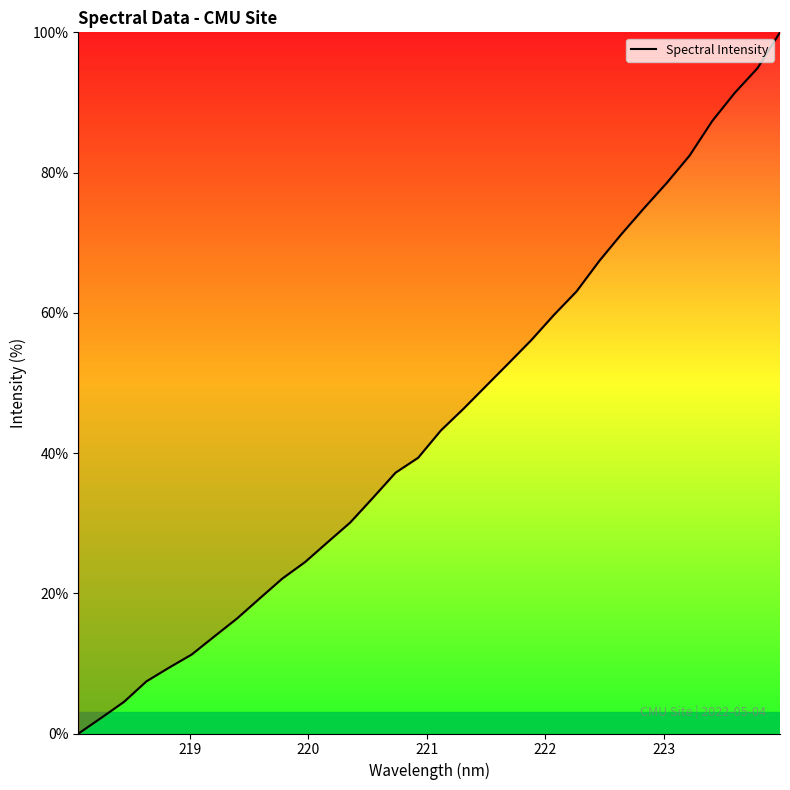

What is the greatest value displayed?

100.0